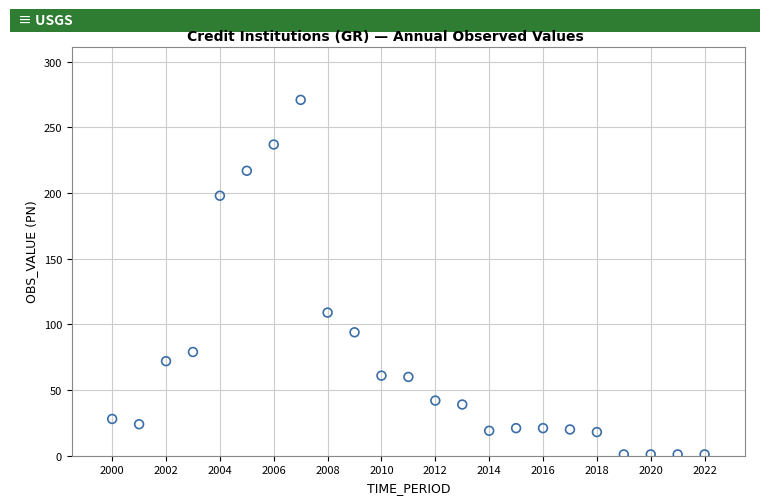

What Y value in the scatter plot is closest to 136?

109